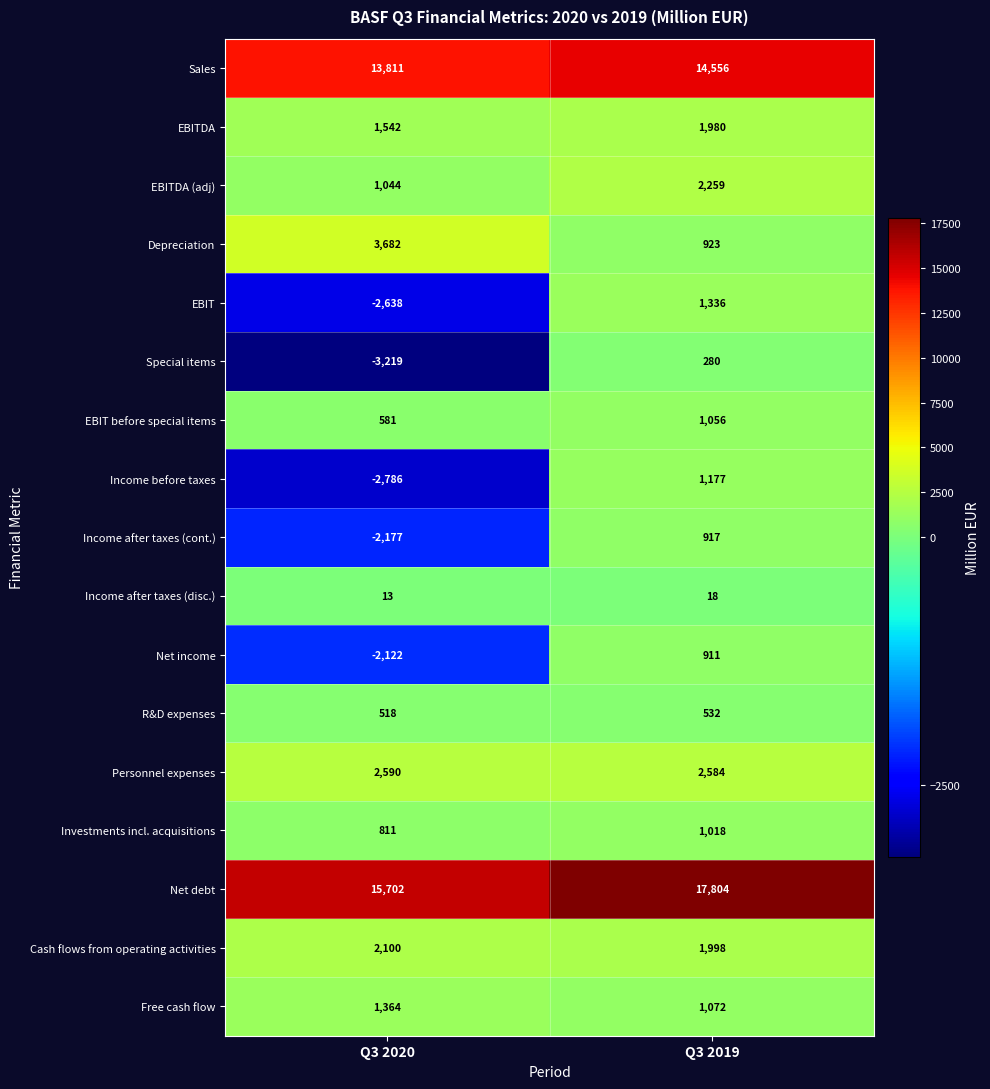

The value of Free cash flow at Q3 2020 is 1782. True or false?

False